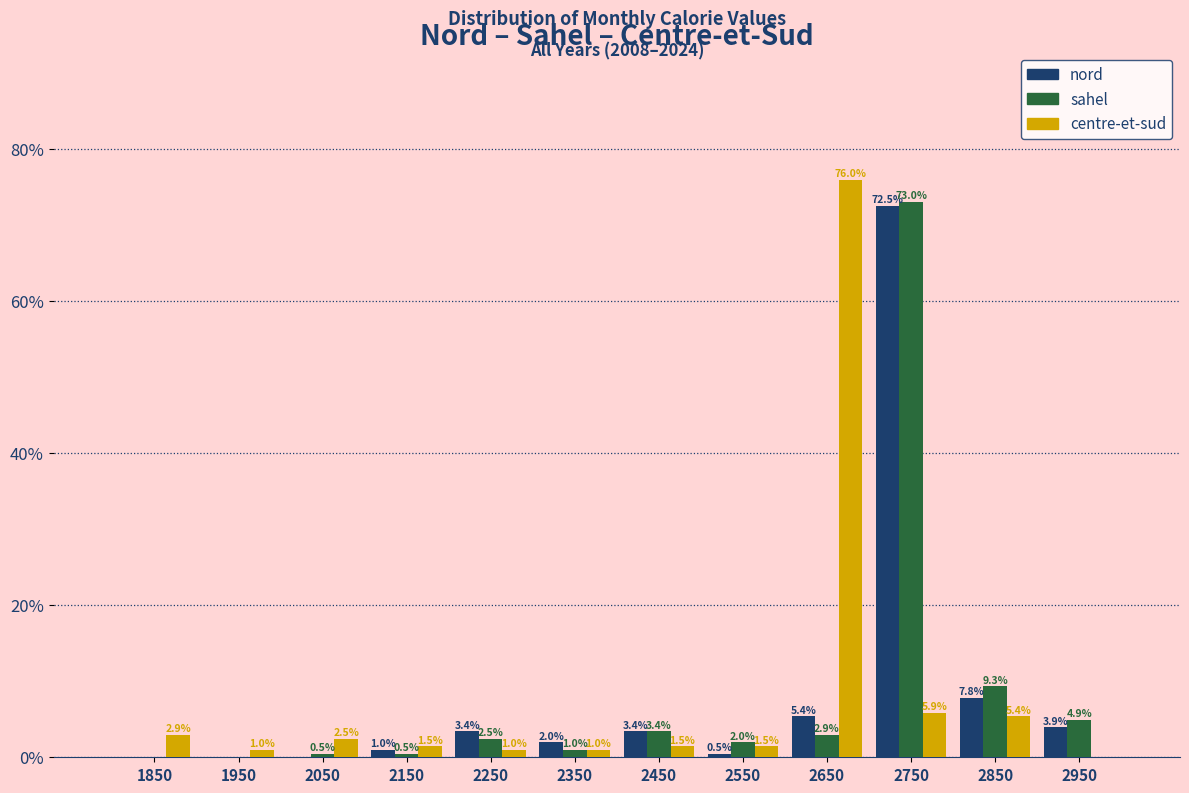

In the nord series, which range on the x-axis has the tallest bar?

2700 to 2800